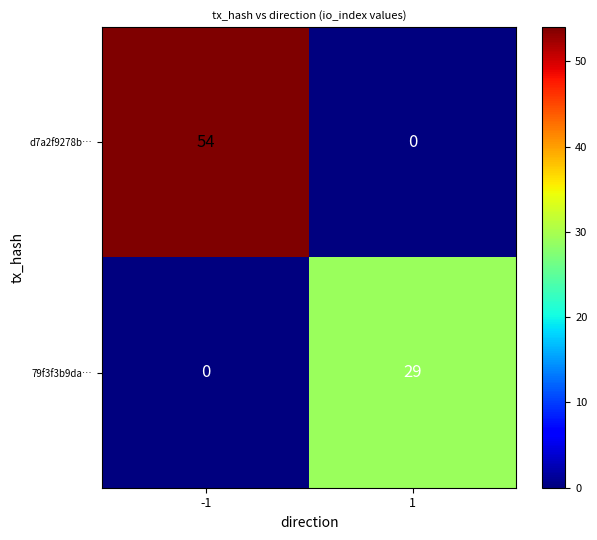

Rank the series at 1 from highest to lowest value.

79f3f3b9da…, d7a2f9278b…